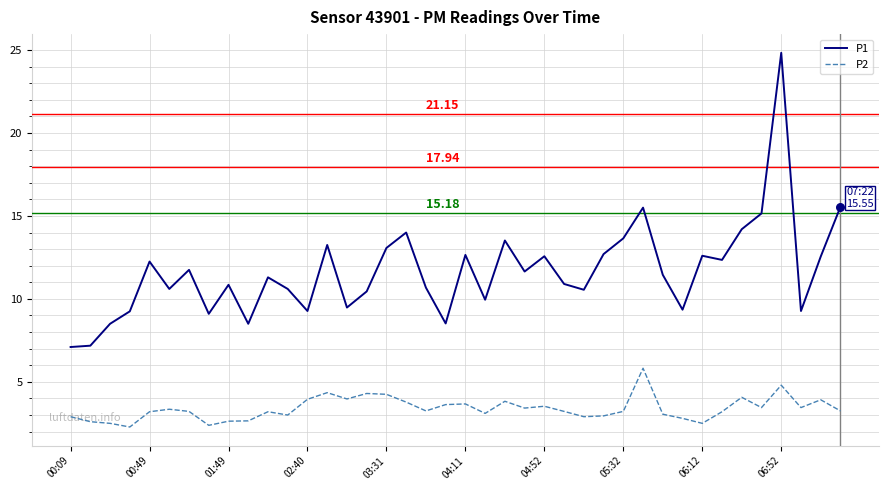

Which series has the largest range (max minus min)?

P1